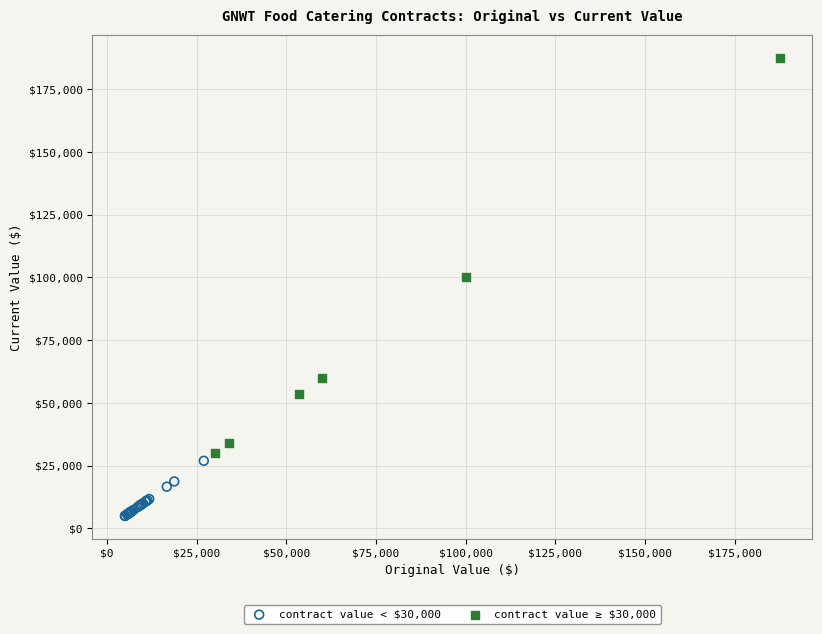

Which series has the widest spread of Y values?

contract value ≥ $30,000